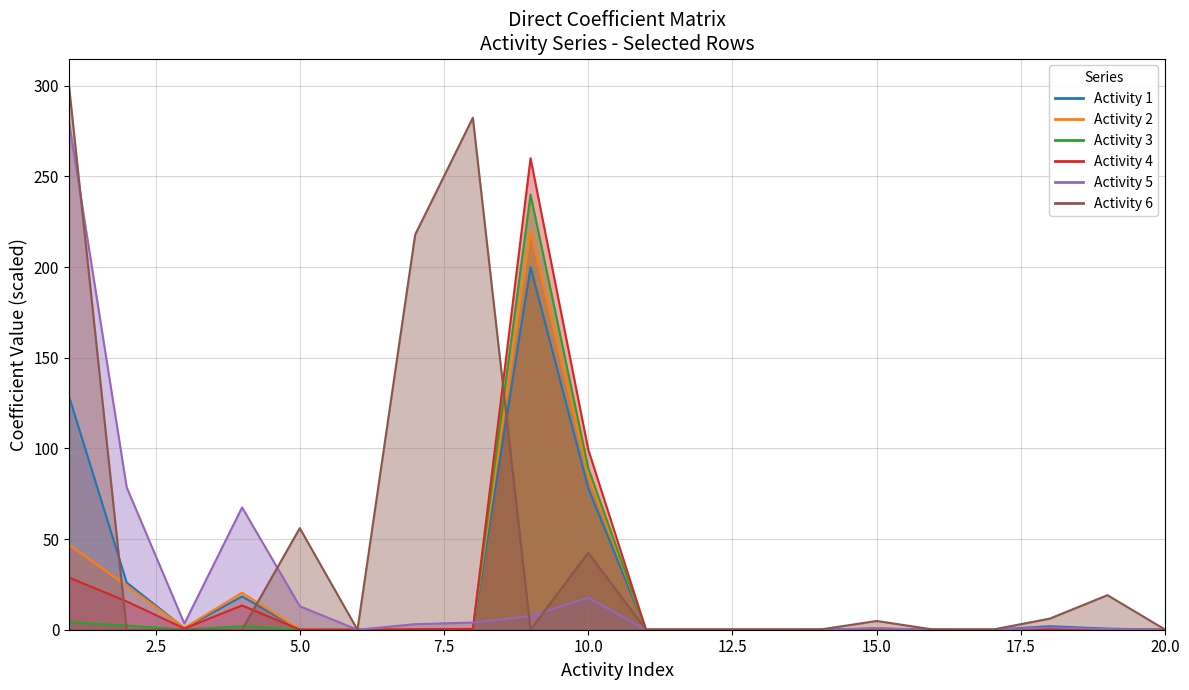

True or false: Activity 1 has a value of 0.0 at 12.

True